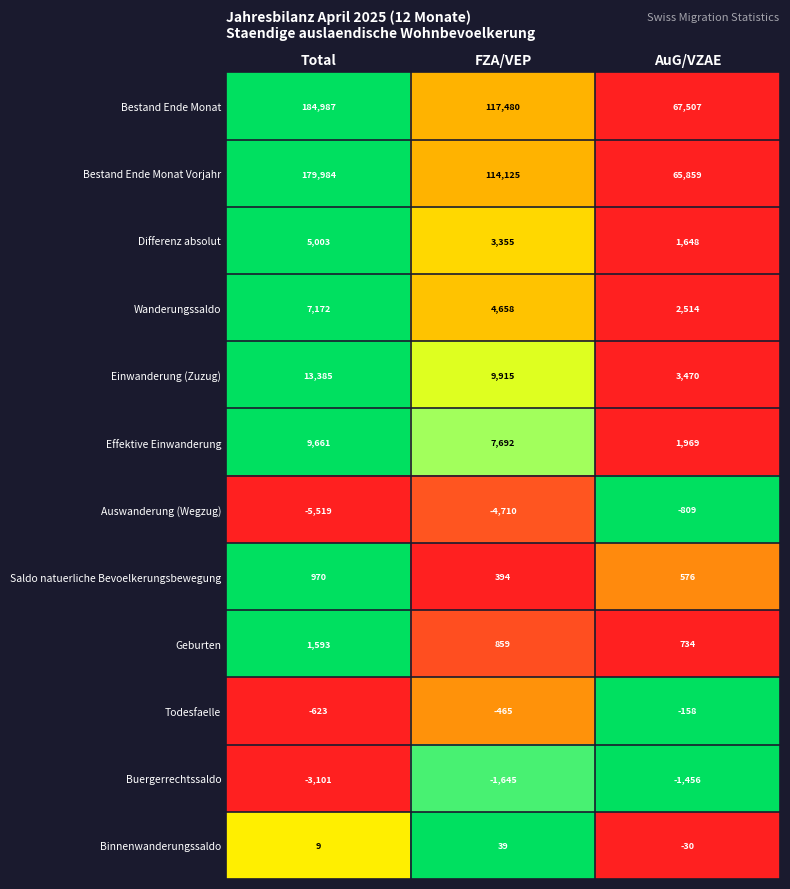

How many series are shown in this chart?

12